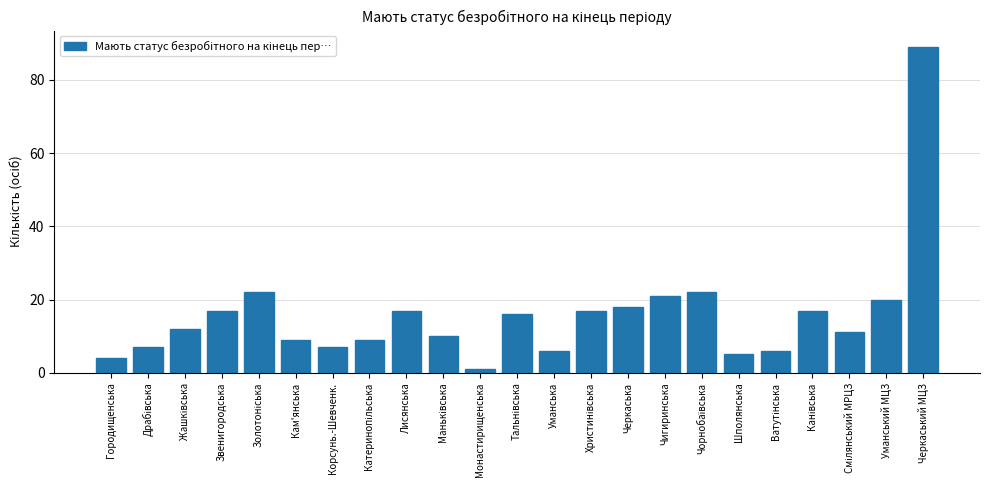

The chart shows a value of 10 at Корсунь.-Шевченк.. True or false?

False